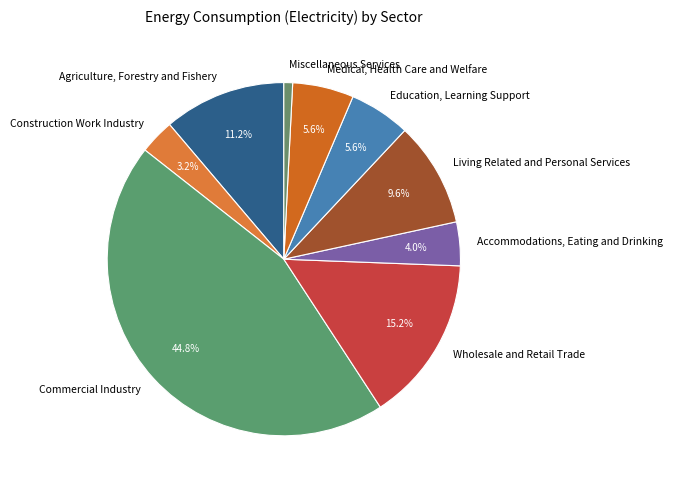

To the nearest percent, what is the difference between the largest and smallest slice percentages?

44%